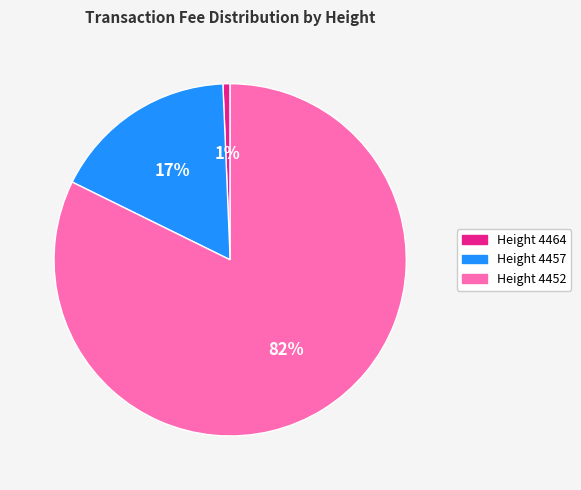

How many slices are in this pie chart?

3